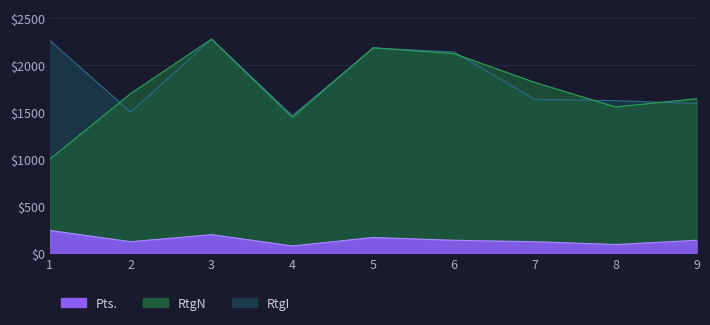

Which series has the largest total across all categories?

RtgI